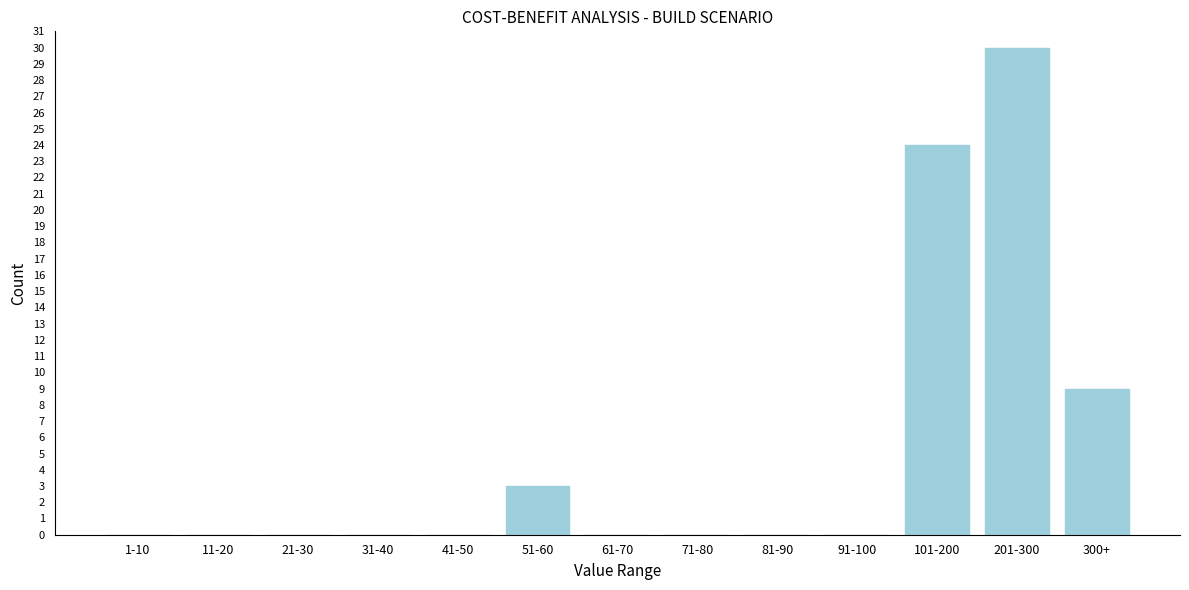

Reading left to right, what are all the values shown in this chart?

1-10=0	11-20=0	21-30=0	31-40=0	41-50=0	51-60=3	61-70=0	71-80=0	81-90=0	91-100=0	101-200=24	201-300=30	300+=9